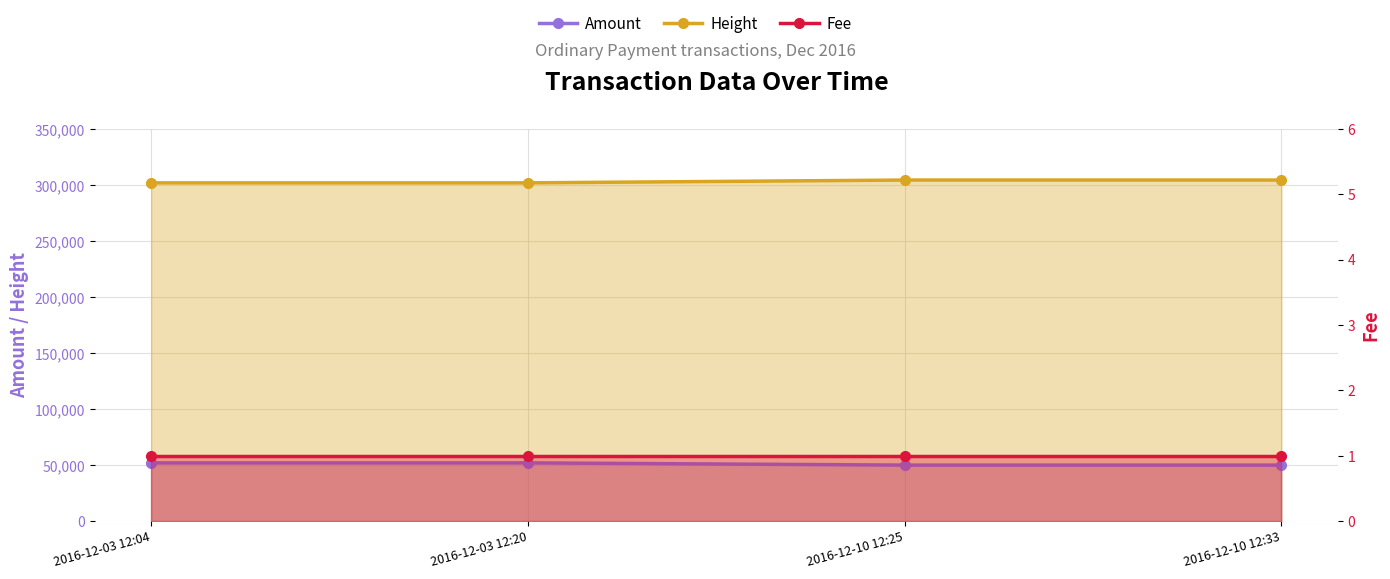

Does the chart have visible grid lines?

Yes